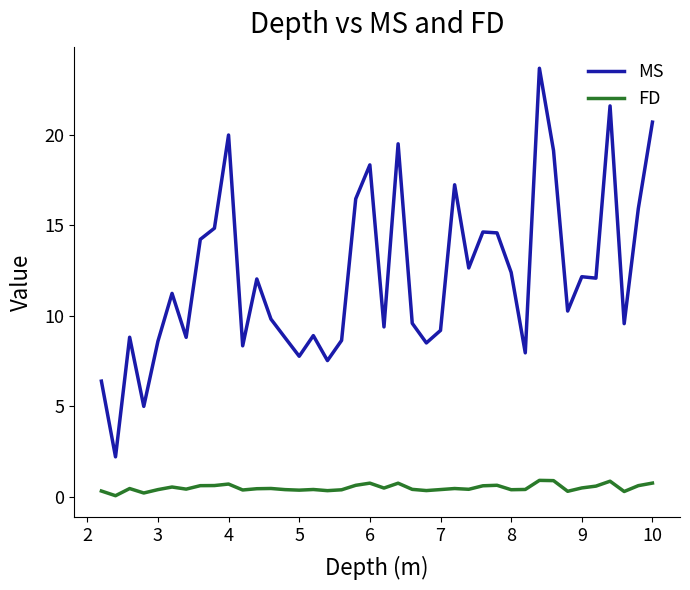

List the series in order of their overall mean, highest first.

MS, FD